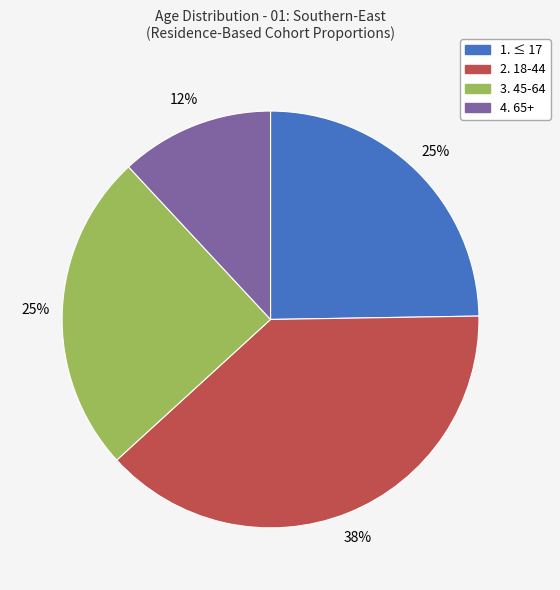

To the nearest percent, what is the average slice percentage?

25%